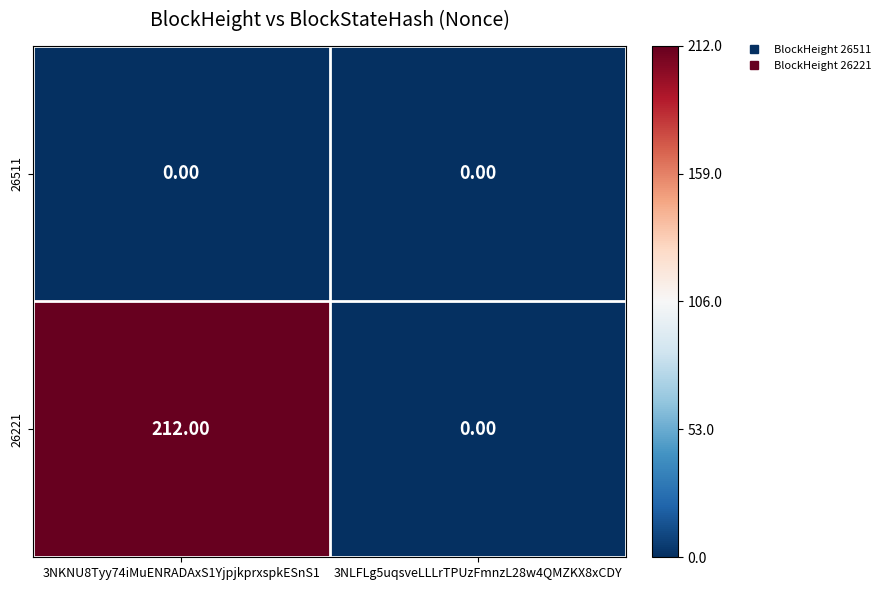

What is the sum of the 26221 values at 3NLFLg5uqsveLLLrTPUzFmnzL28w4QMZKX8xCDY and 3NKNU8Tyy74iMuENRADAxS1YjpjkprxspkESnS1?

212